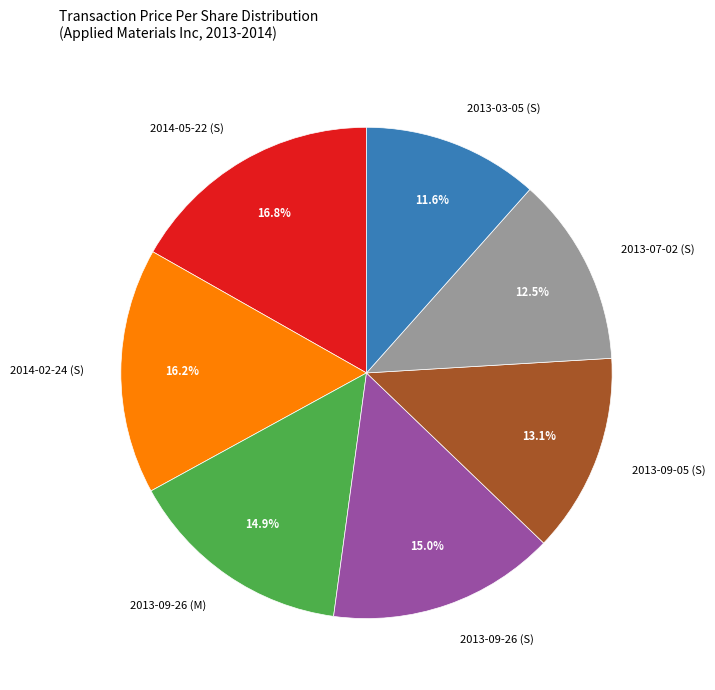

Does 2013-03-05 (S) represent more than half of the total?

No